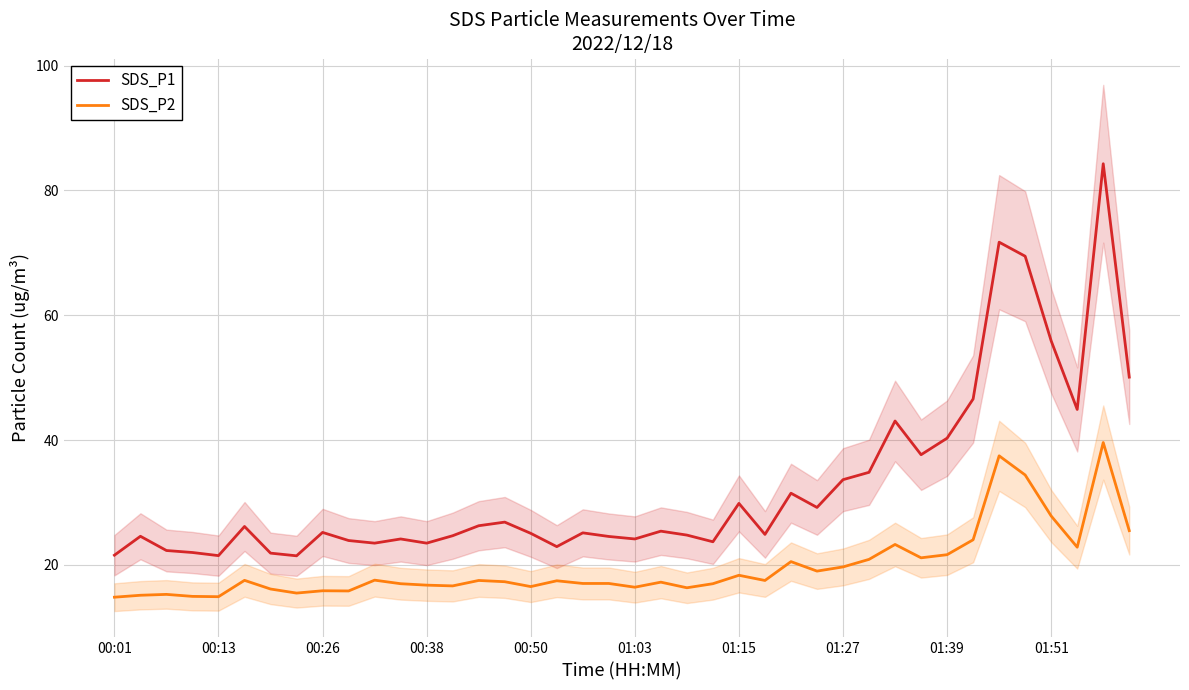

At how many categories does at least one series exceed 40?

9